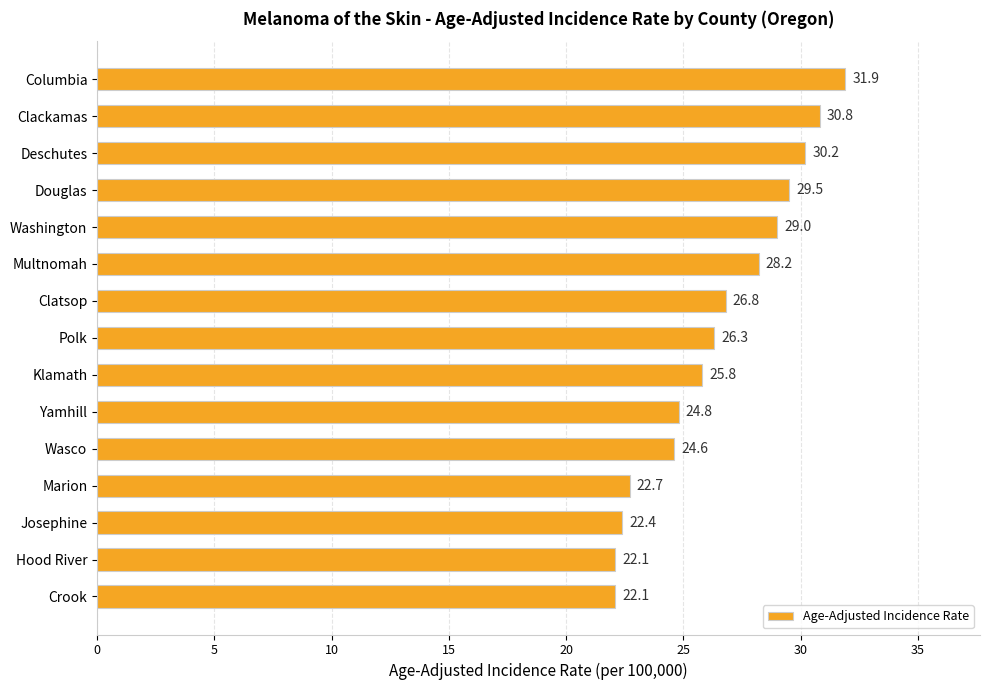

What is the maximum value shown in the chart?

31.9